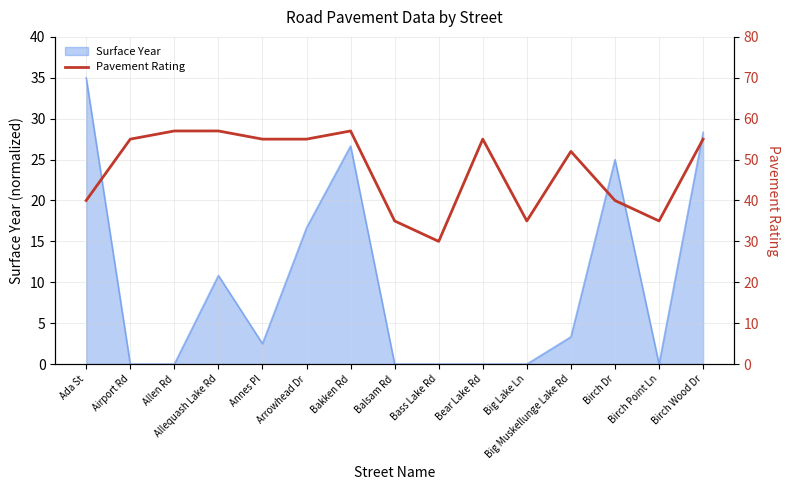

Is it true that the value at Allen Rd is 74?

False